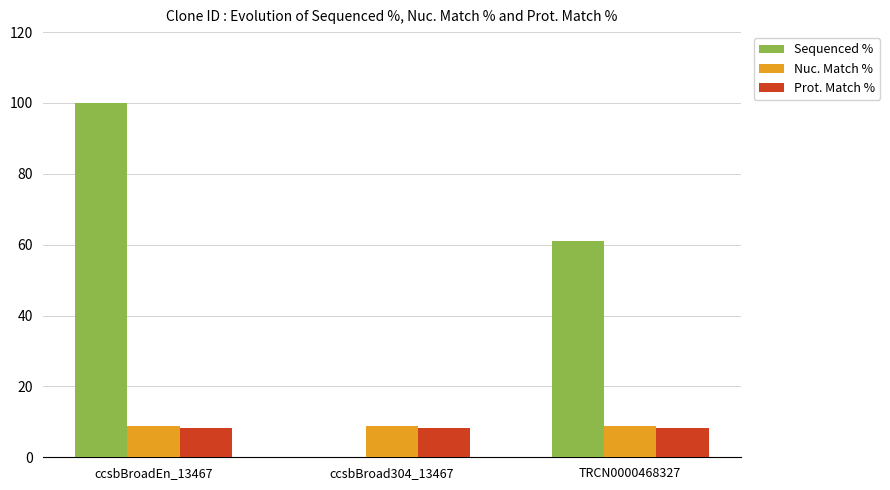

Which category has the highest value in the Sequenced % series?

ccsbBroadEn_13467